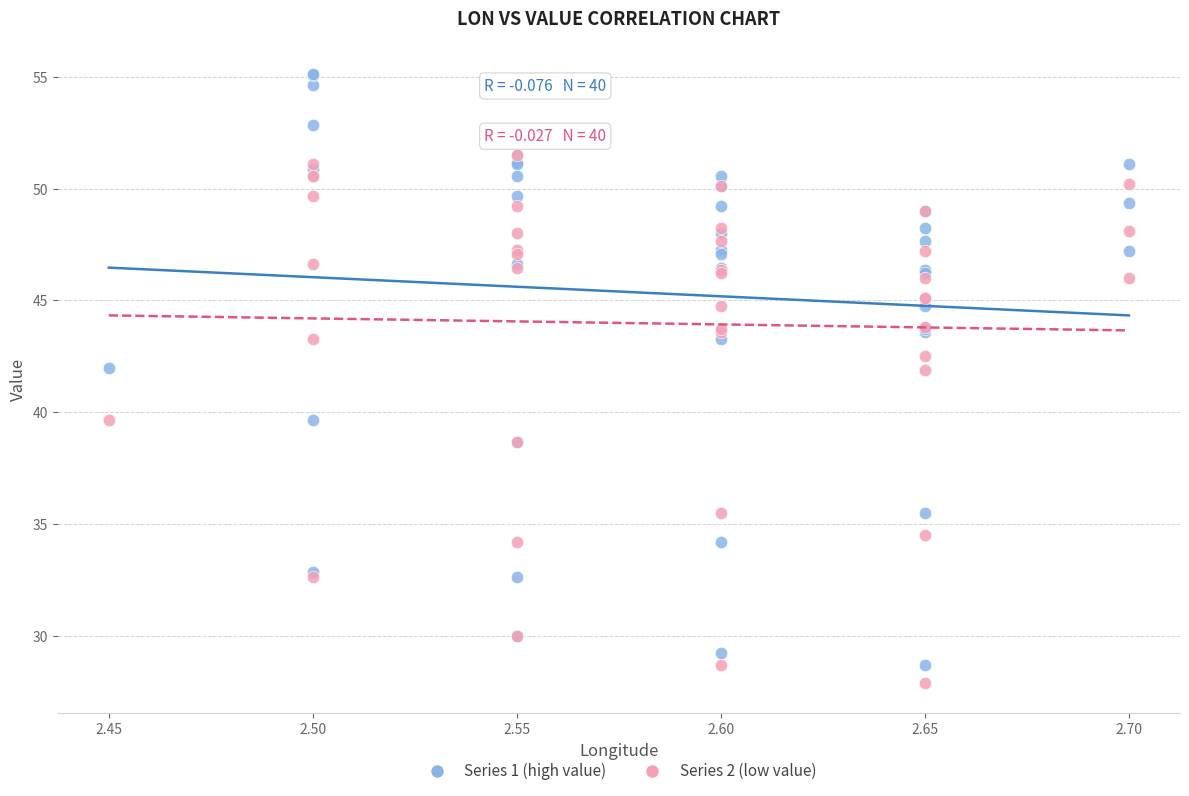

Which series contains the highest Y value?

Series 1 (high value)